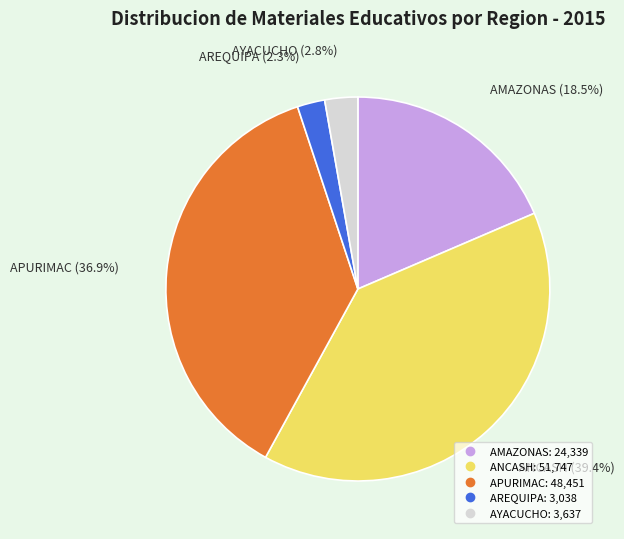

Is there a majority slice in this chart?

No